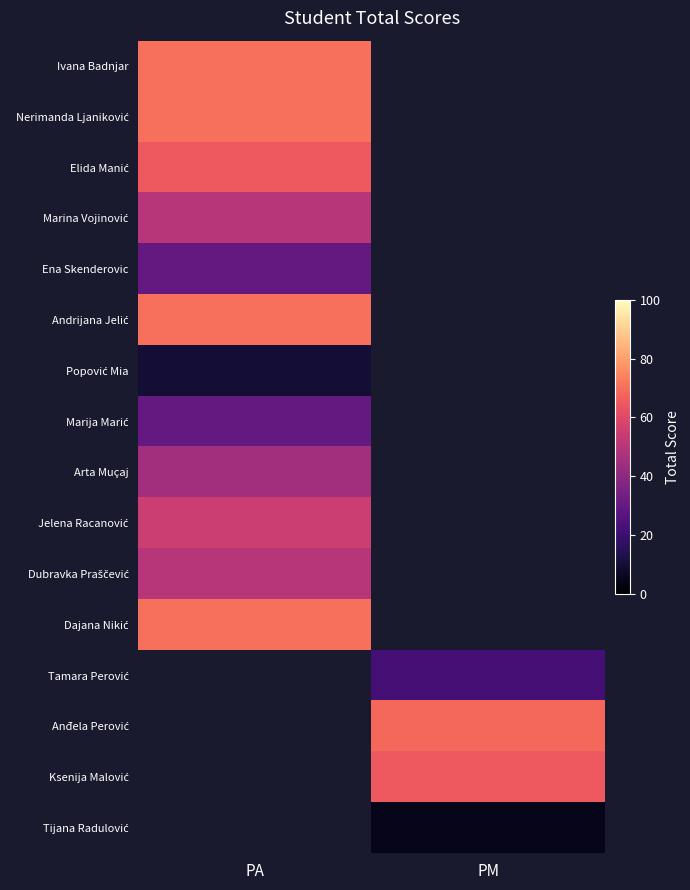

Between PA and PM, which is larger?

PM